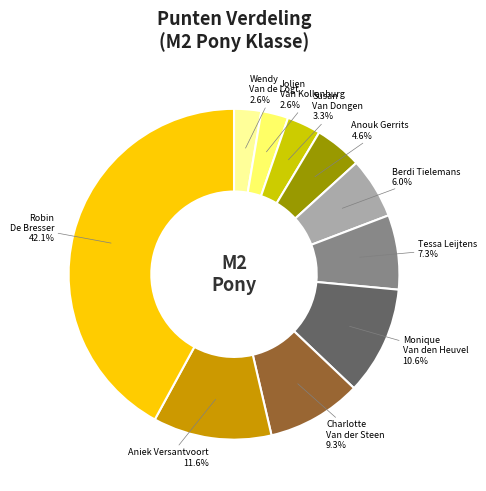

Is there a majority slice in this chart?

No